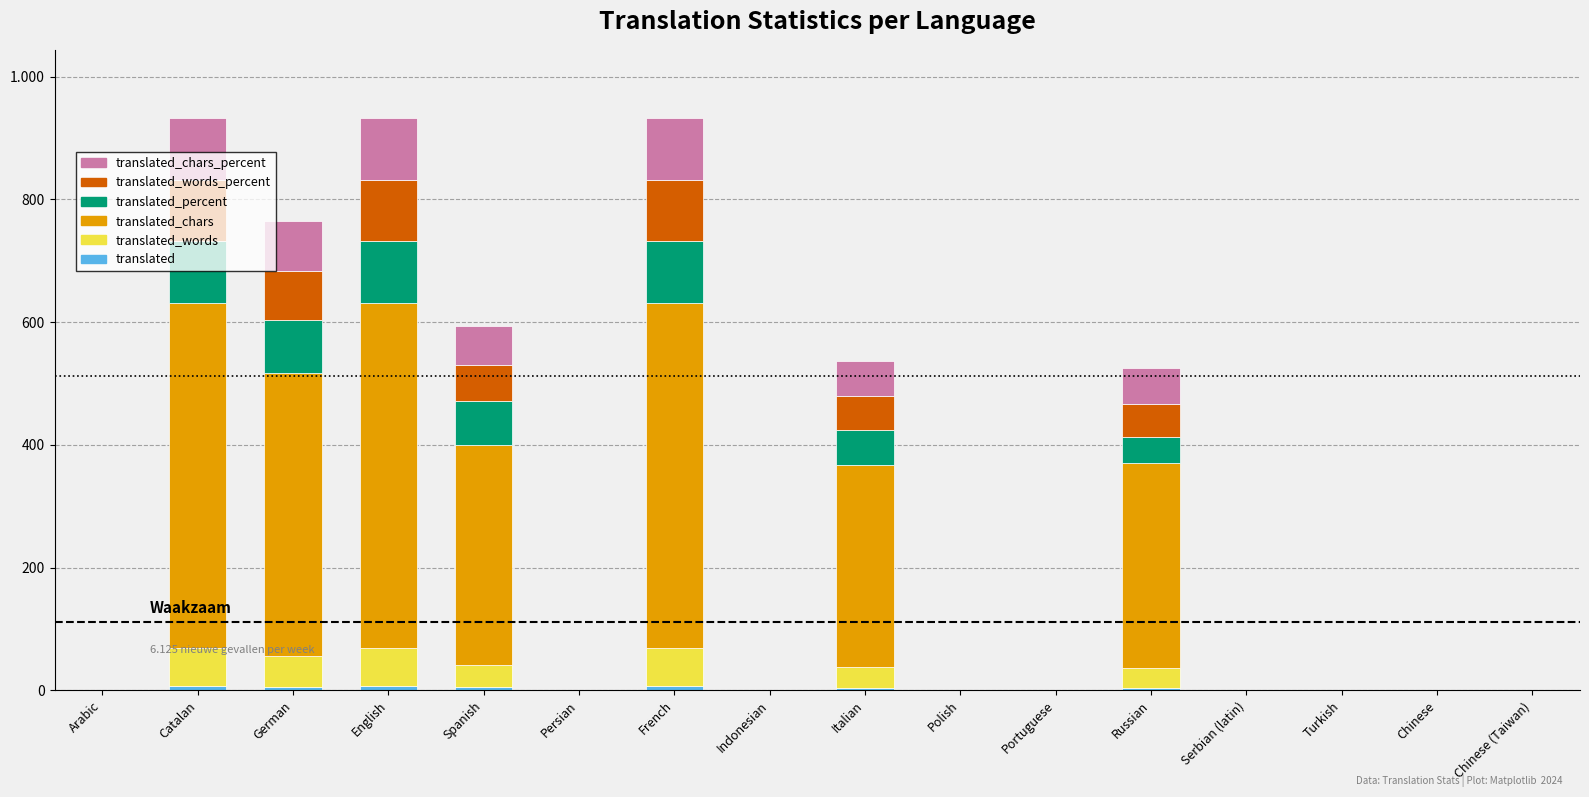

Are the bars grouped side by side (vs. stacked)?

No